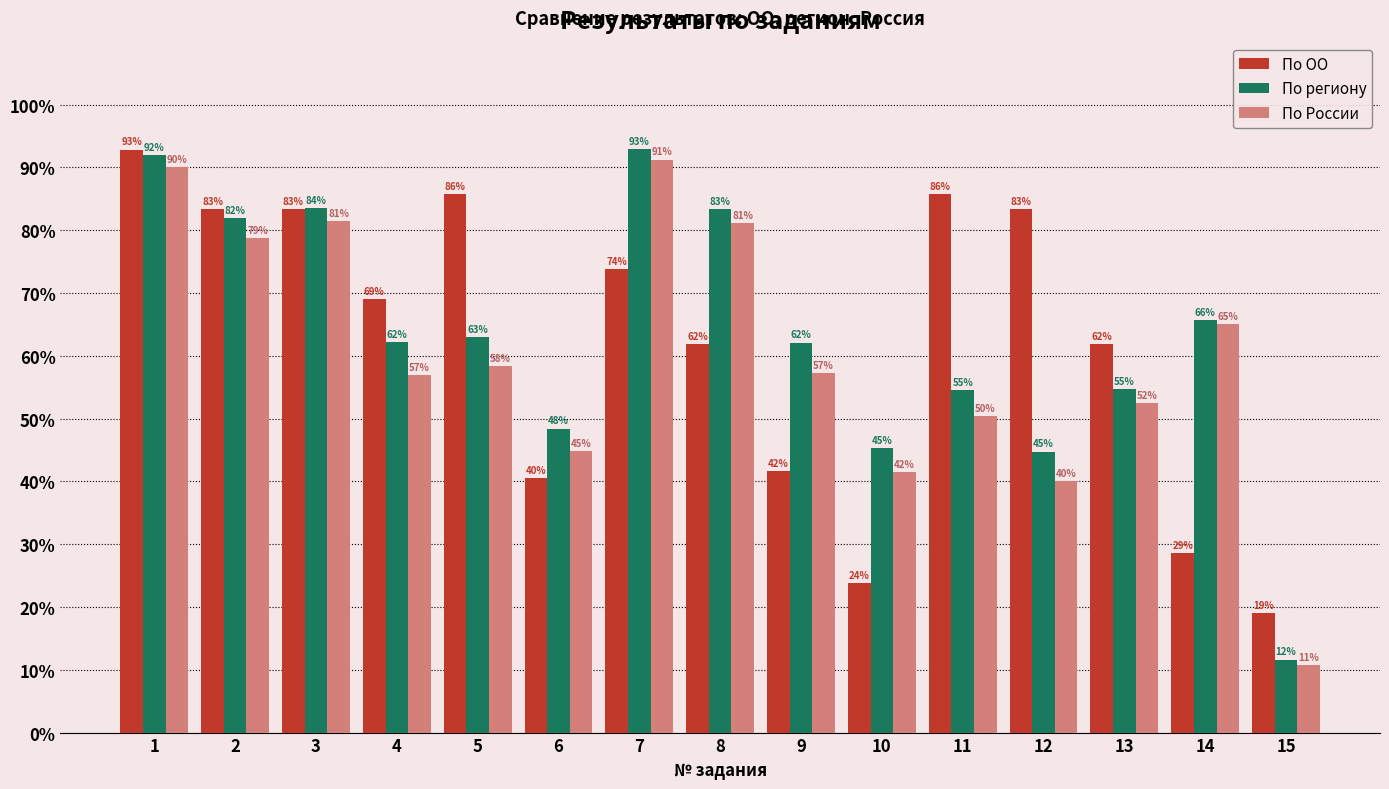

What is the total value across all series at 6?

133.7